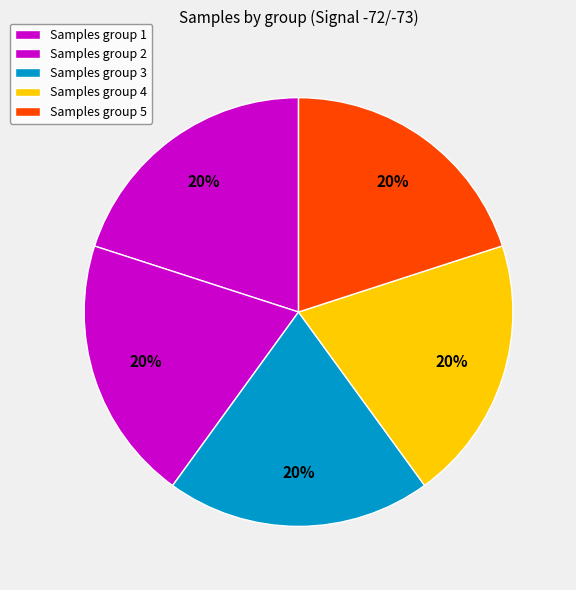

Is there any slice that represents more than half of the pie?

No